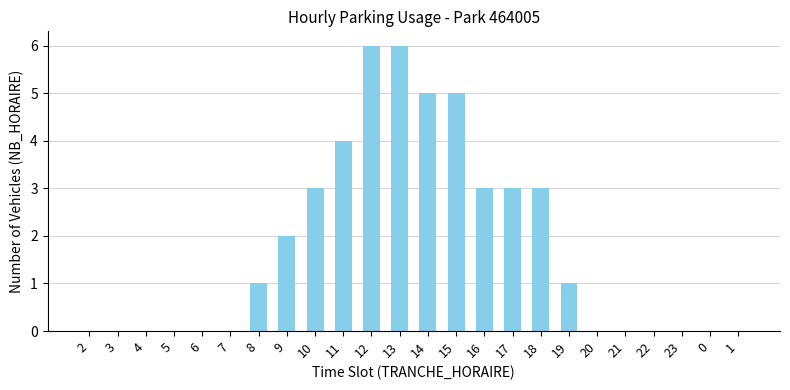

What is the greatest value displayed?

6